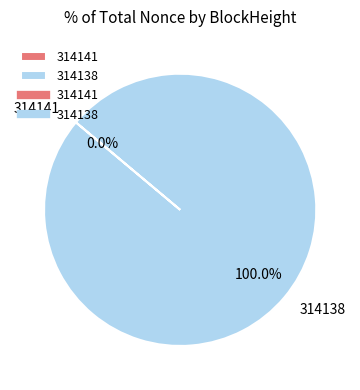

Which slice is the largest?

314138